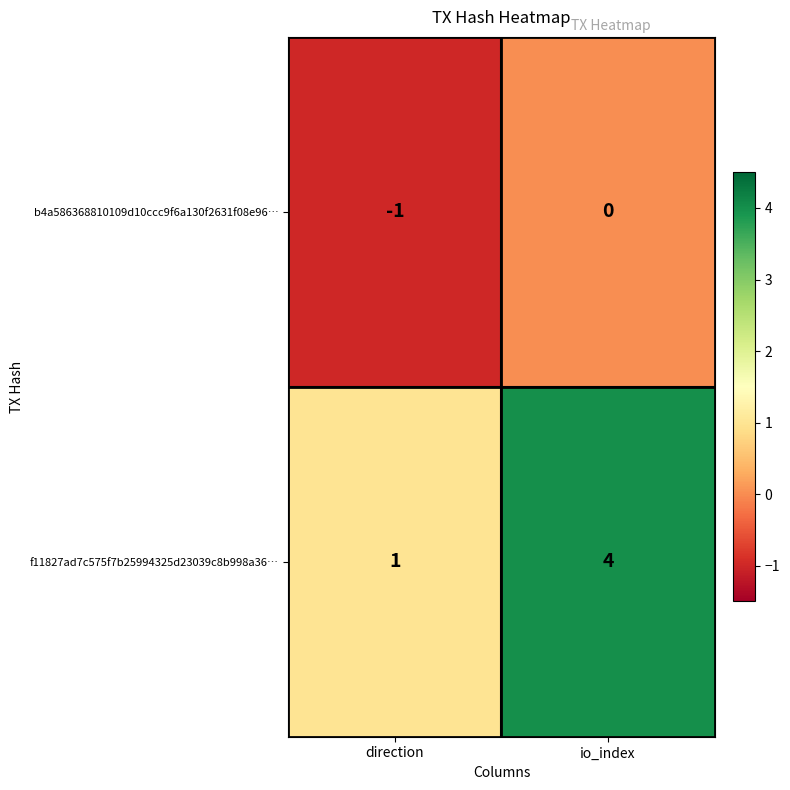

At which category does the chart reach its peak across all series?

io_index